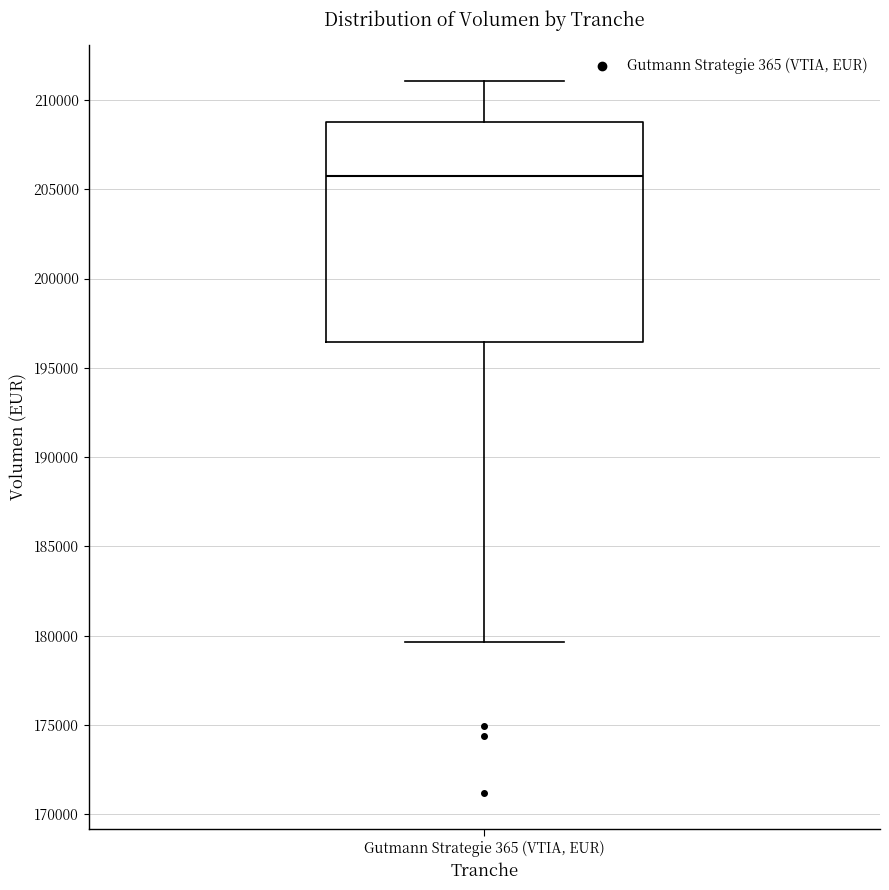

Where is the upper edge of the box for Gutmann Strategie 365 (VTIA, EUR) on the y-axis? The values are not printed on the chart, so give them approximately, as read against the axis.

209000